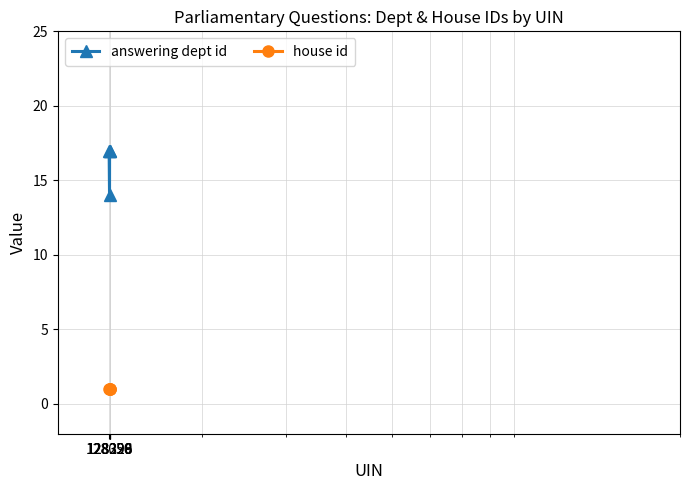

What is the difference between the maximum and minimum values in the answering dept id series?

3